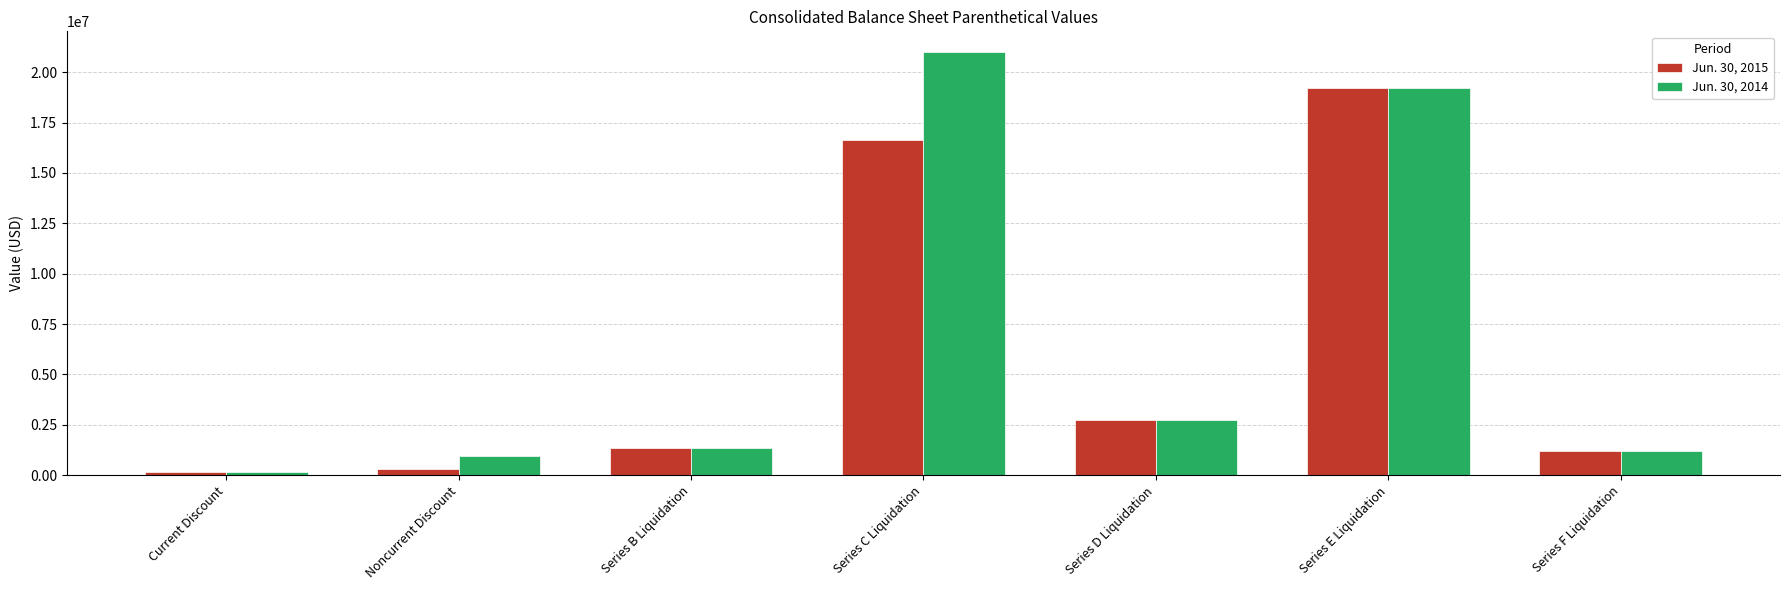

The Jun. 30, 2015 series shows 28588375 at Series E Liquidation. True or false?

False